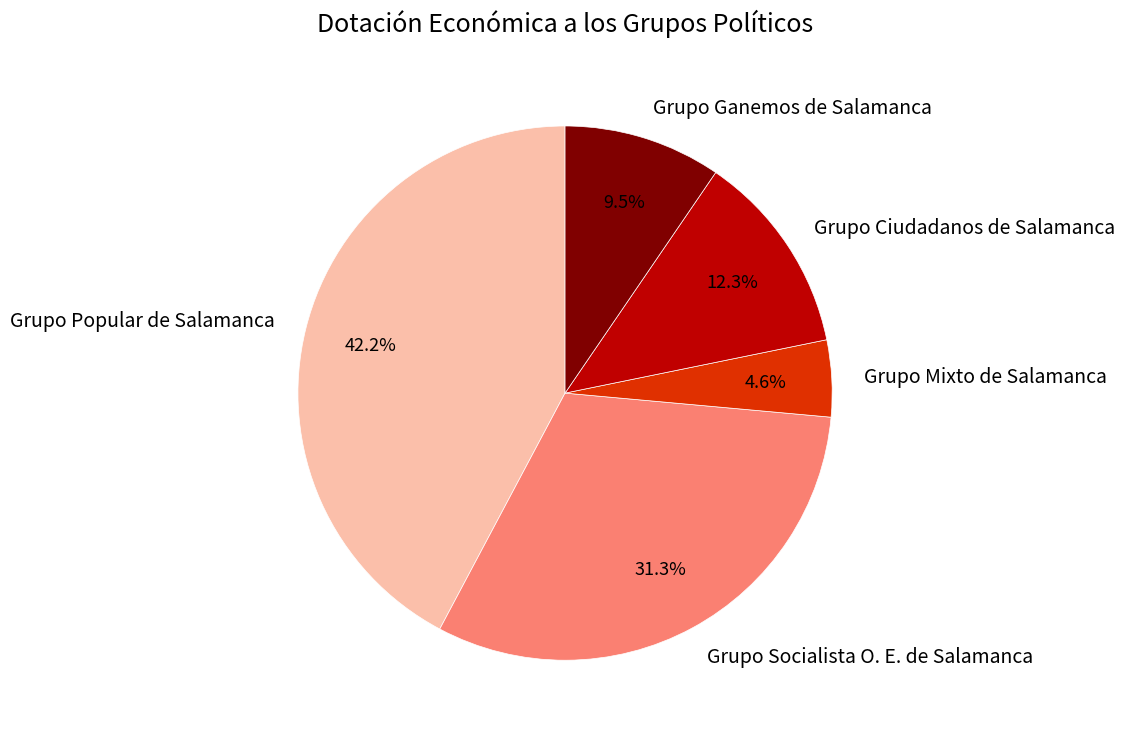

How many slices are in this pie chart?

5